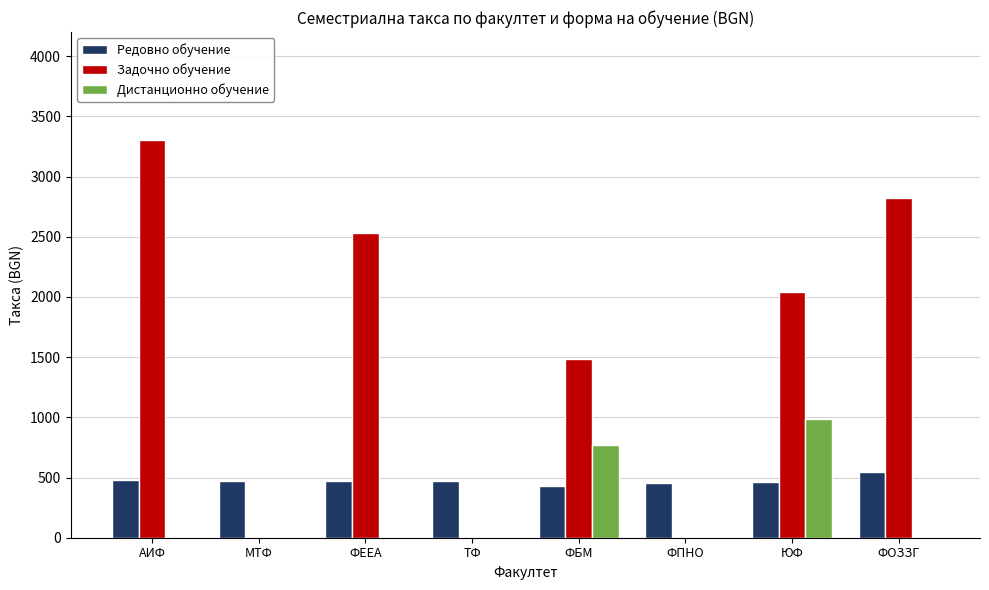

What are all the series names shown in the legend?

Редовно обучение, Задочно обучение, Дистанционно обучение